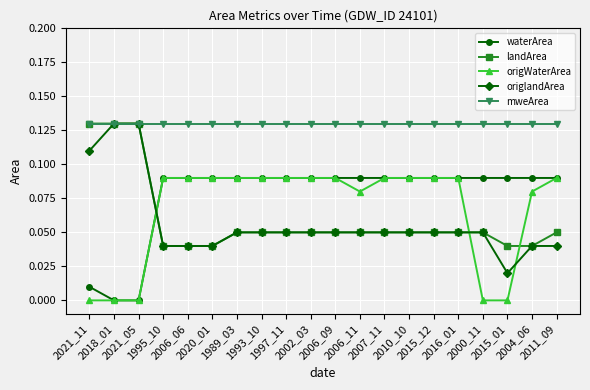

Which series has the widest spread of values?

origlandArea